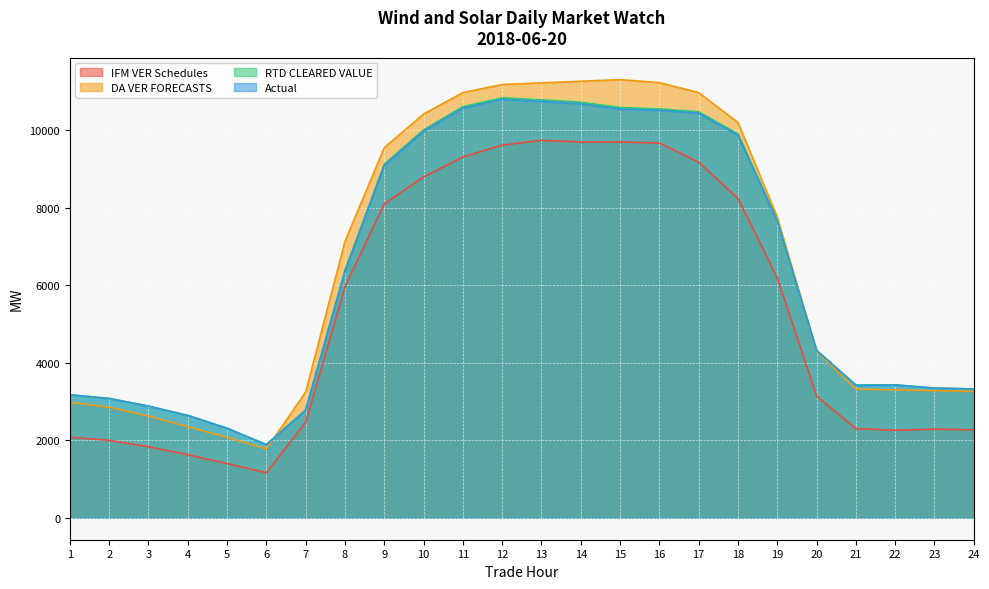

Reading left to right, transcribe all the data shown in this chart.

IFM VER Schedules: 2080.1	1999.0	1834.5	1627.9	1400.2	1162.1	2468.1	5966.1	8105.6	8798.2	9314.0	9618.7	9741.9	9701.1	9700.1	9672.7	9177.6	8244.9	6190.1	3140.8	2302.0	2260.0	2288.3	2272.1
DA VER FORECASTS: 2982.0	2854.3	2624.3	2351.0	2073.9	1778.0	3248.7	7138.5	9553.9	10421.7	10975.4	11183.0	11226.3	11267.1	11309.6	11232.2	10974.6	10201.6	7759.4	4294.3	3322.3	3300.8	3283.0	3259.7
RTD CLEARED VALUE: 3175.4	3081.3	2882.4	2643.0	2311.3	1892.1	2788.7	6384.8	9126.0	10012.7	10610.6	10837.5	10786.6	10726.7	10589.4	10552.3	10477.8	9907.4	7672.0	4325.7	3430.4	3431.4	3348.0	3325.6
Actual: 3175.1	3080.4	2882.1	2642.3	2311.0	1884.6	2780.0	6369.2	9095.5	9978.7	10574.1	10800.2	10746.1	10683.7	10548.9	10514.5	10444.4	9874.9	7655.1	4319.3	3415.5	3430.7	3347.1	3325.3